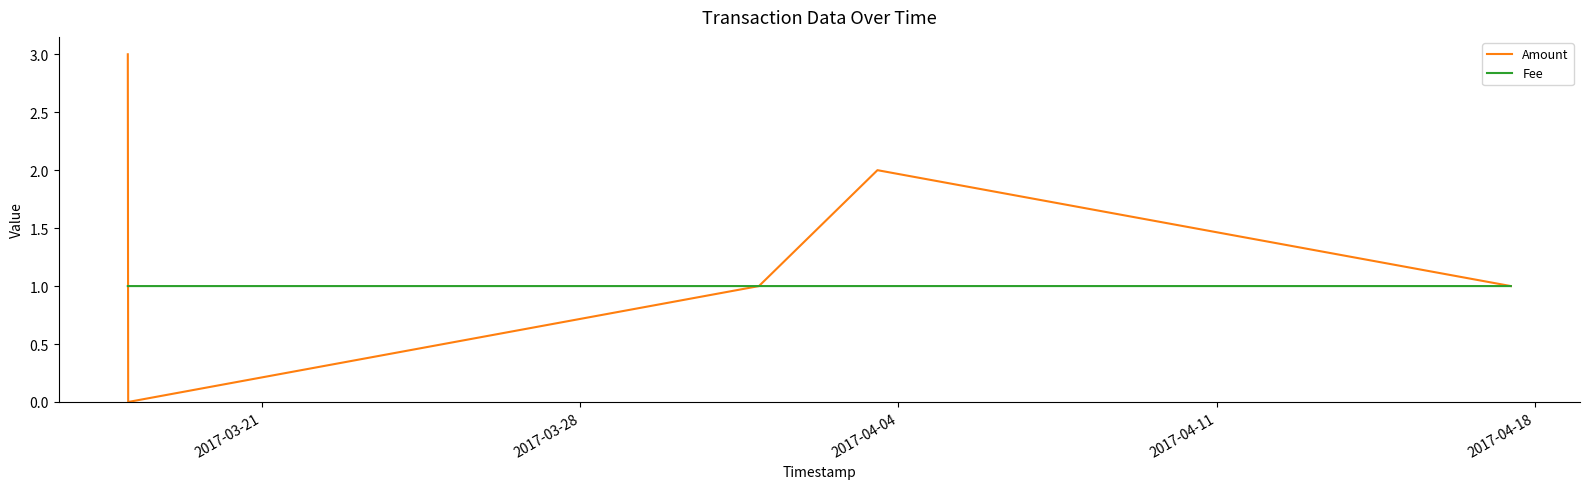

True or false: Amount has more than 2 points higher than both neighbors.

False